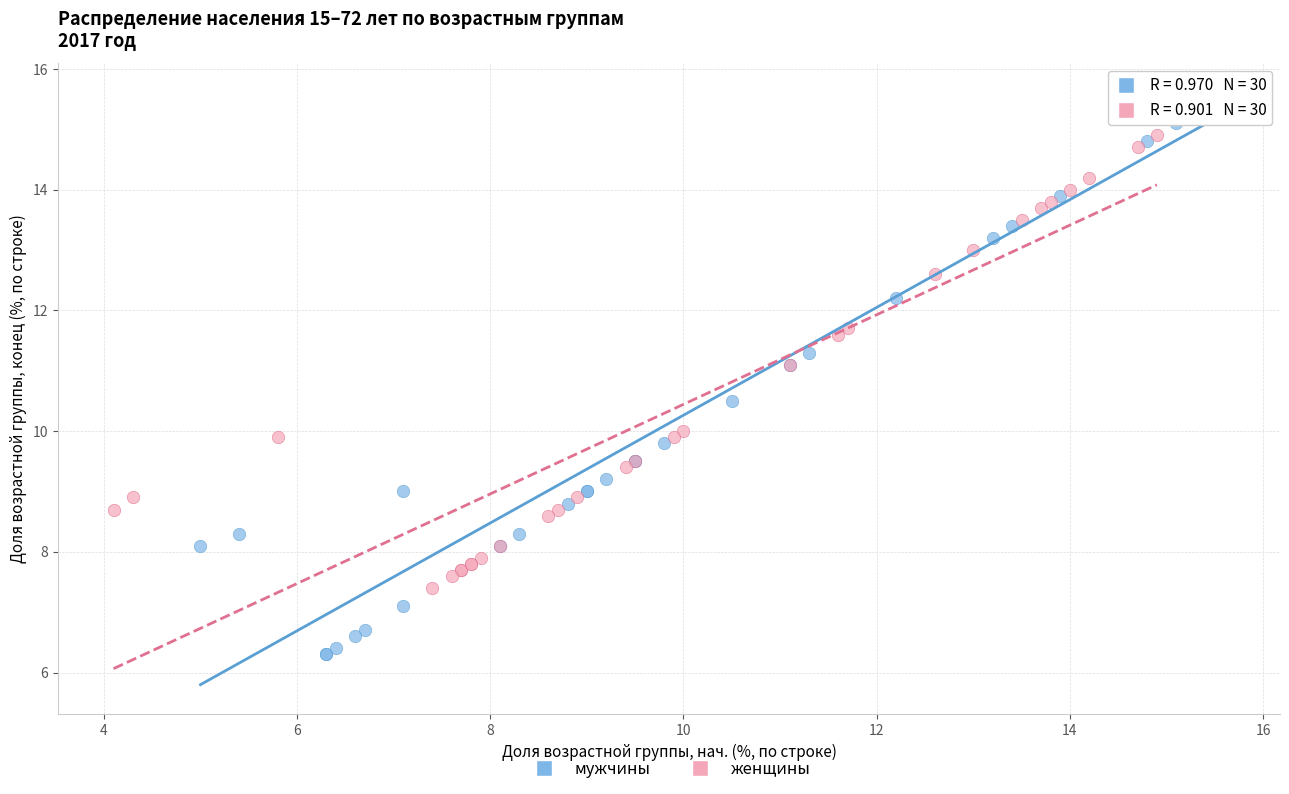

Which series contains the highest Y value?

мужчины